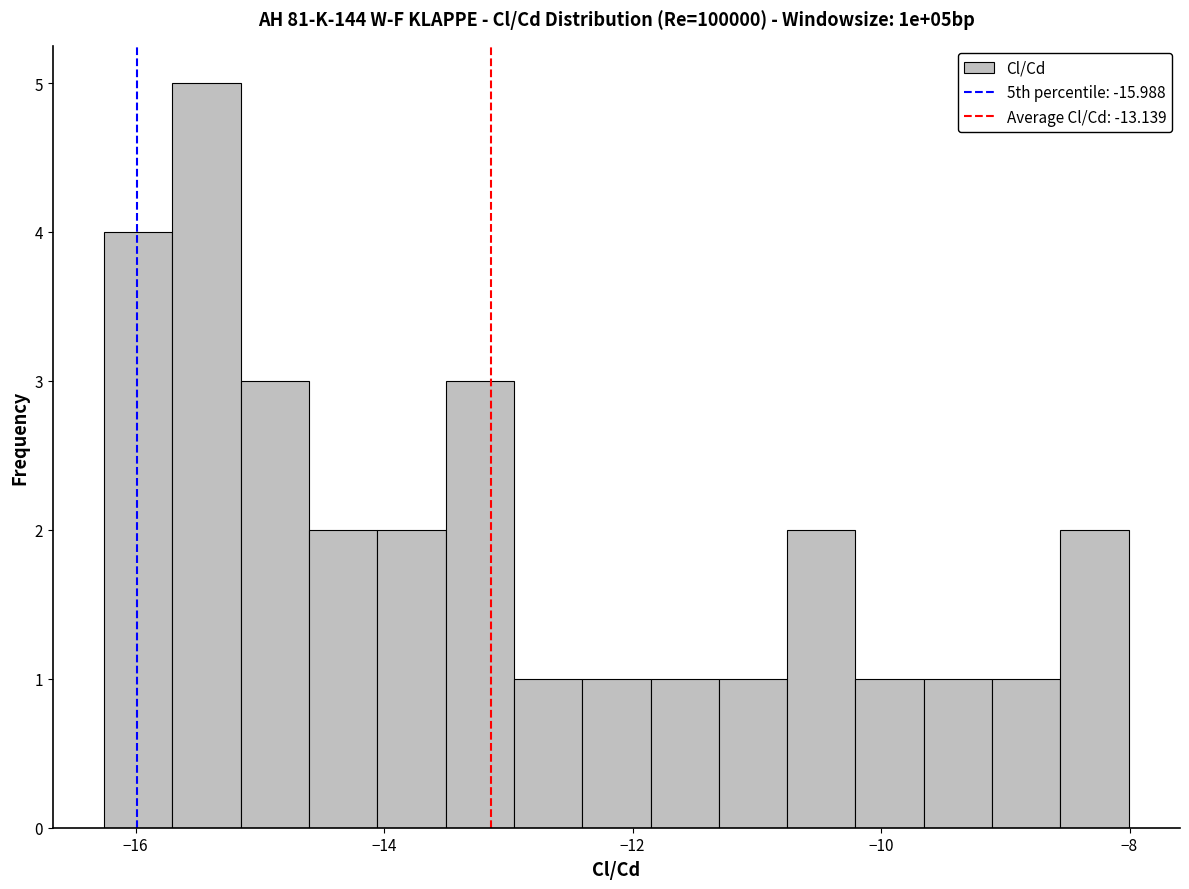

Around what value on the x-axis is the tallest bar? Give the approximate position of its centre, as read against the axis.

-15.4